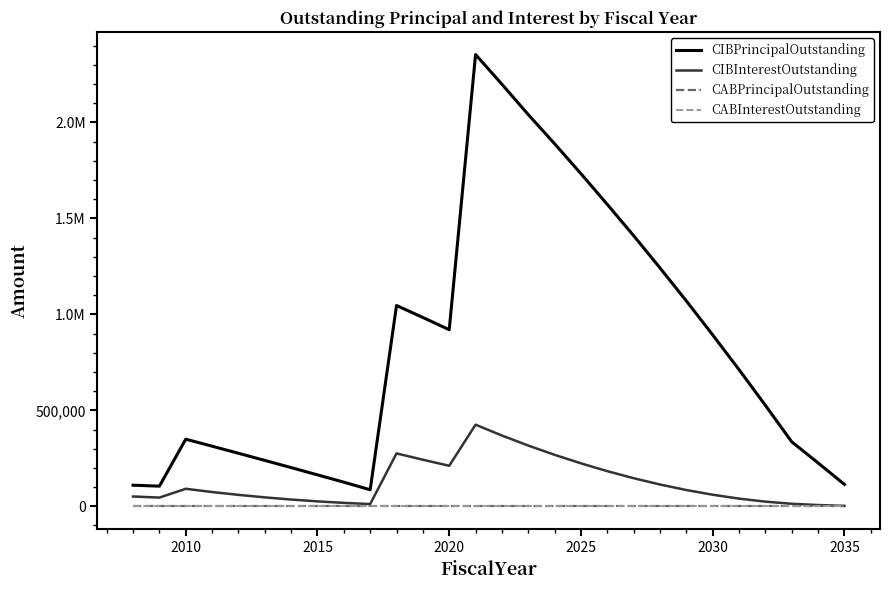

True or false: CABInterestOutstanding and CIBPrincipalOutstanding intersect in this chart.

False